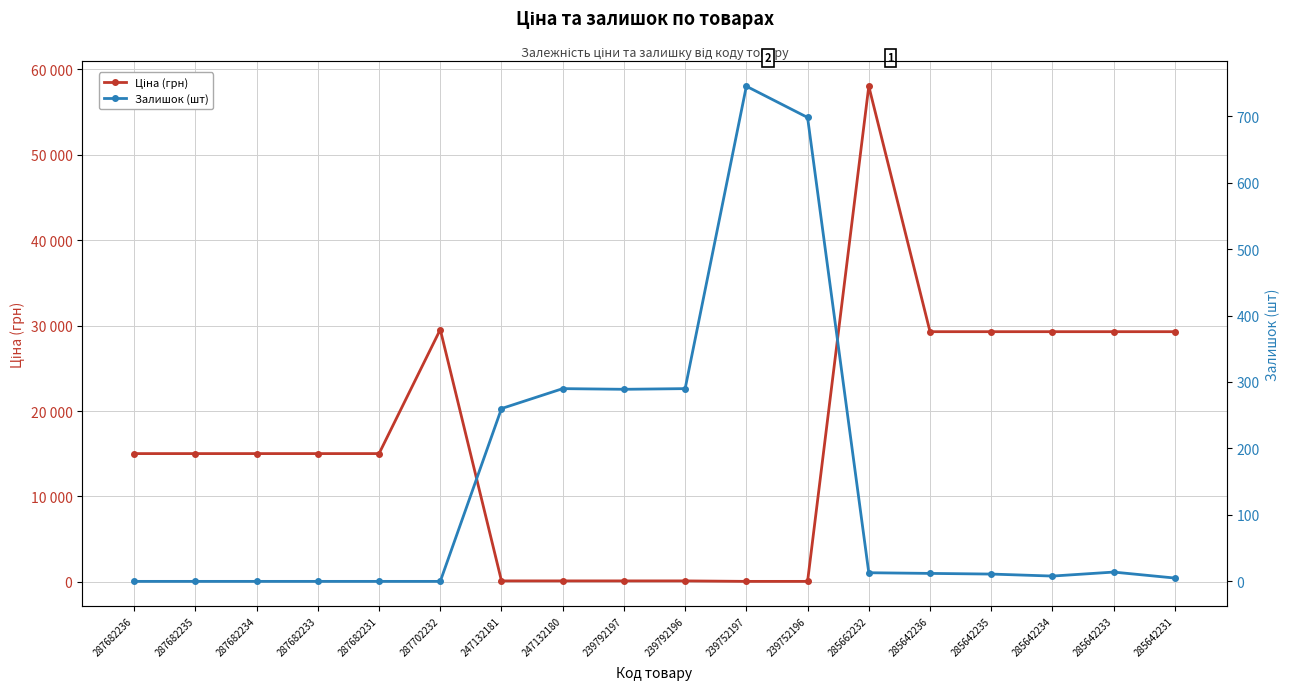

Which series has the widest spread of values?

Ціна (грн)